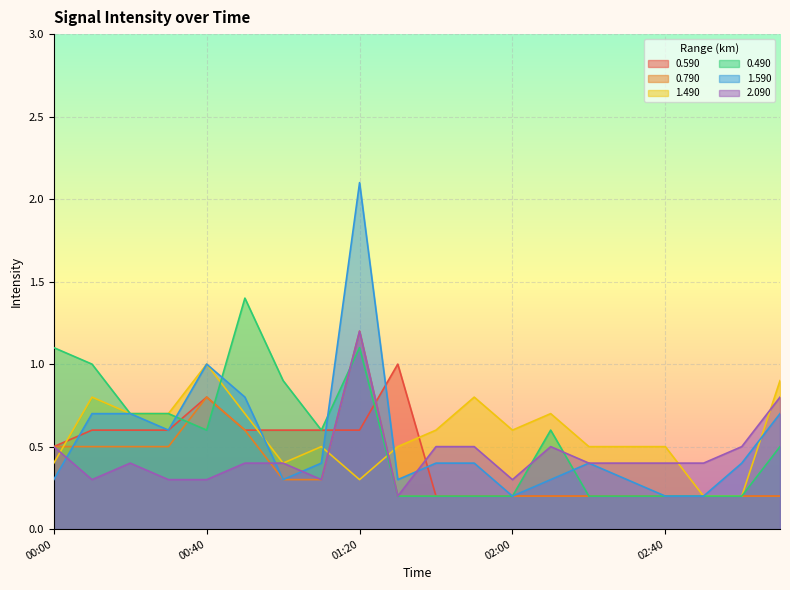

What is the average value of the 1.590 series?

0.5